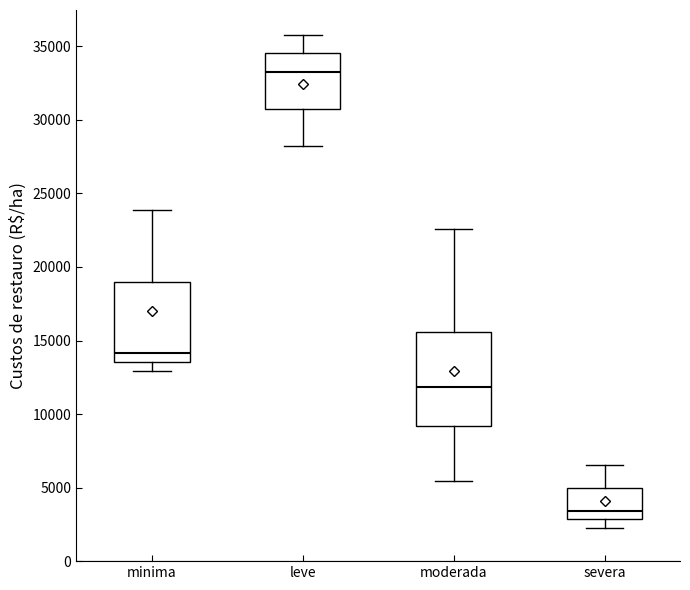

Which box is the tallest, from its lower edge to its upper edge?

moderada